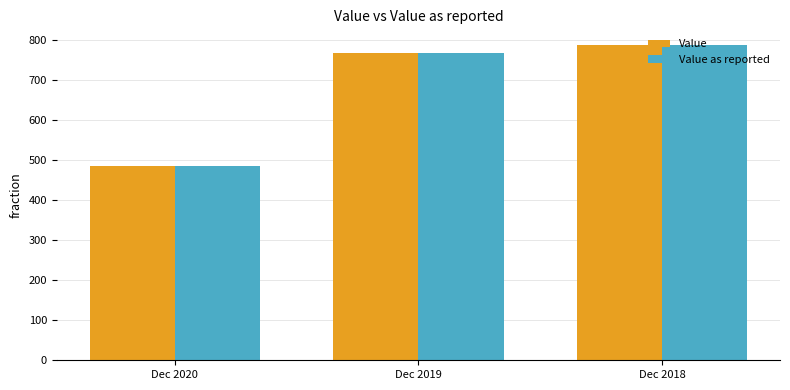

How many bars are there in total?

6